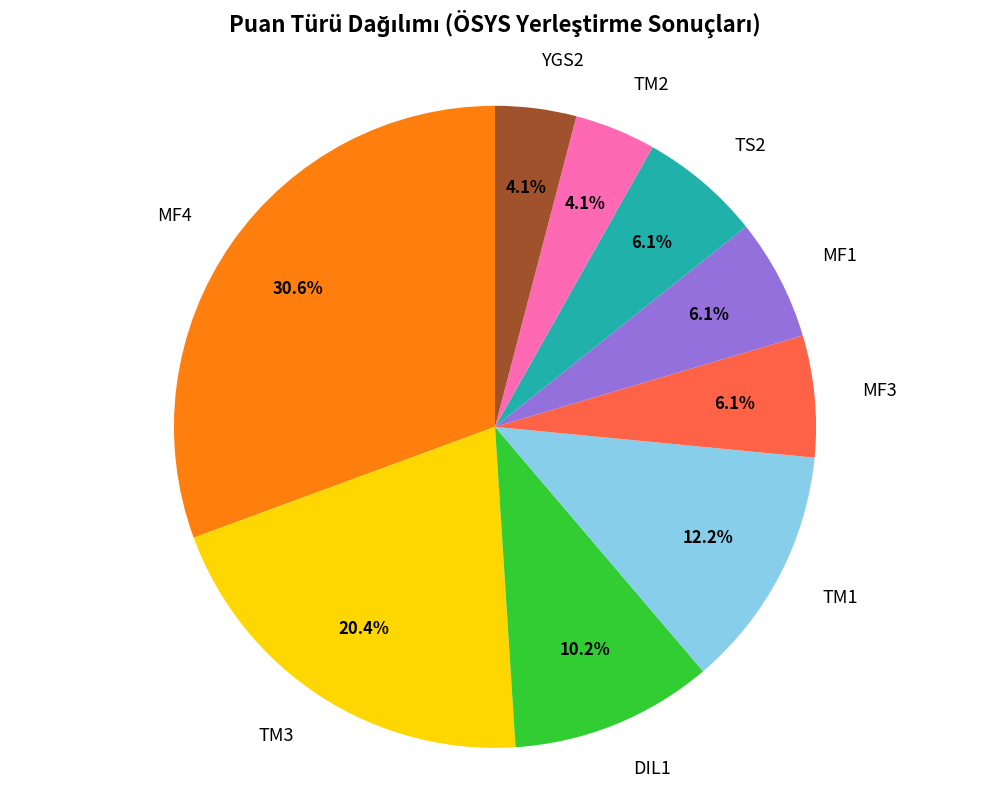

Is the sum of TM1 and YGS2 greater than half?

No